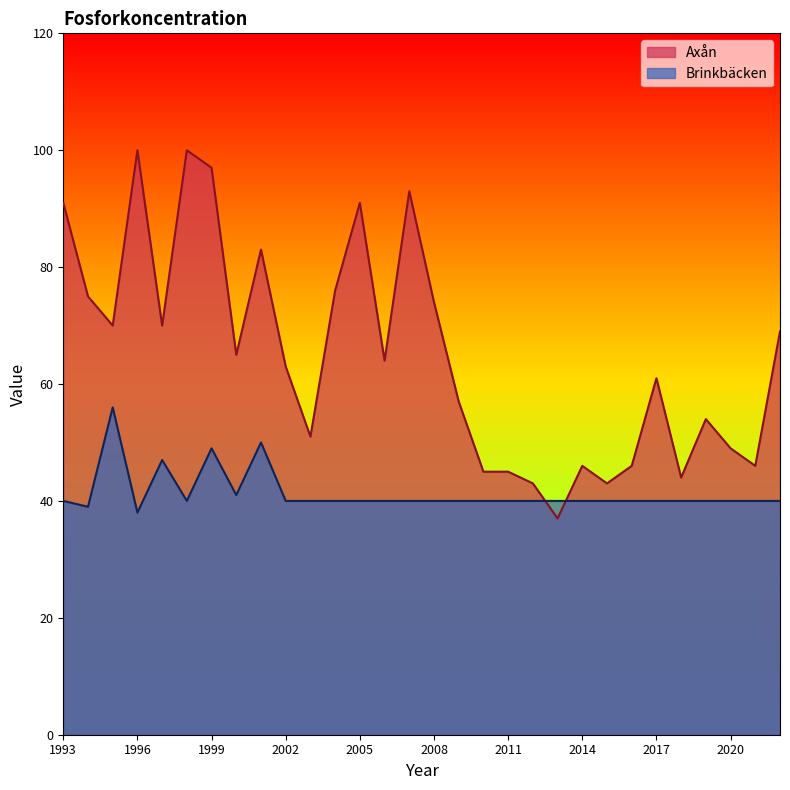

At which category is the sum across all series the highest?

1999